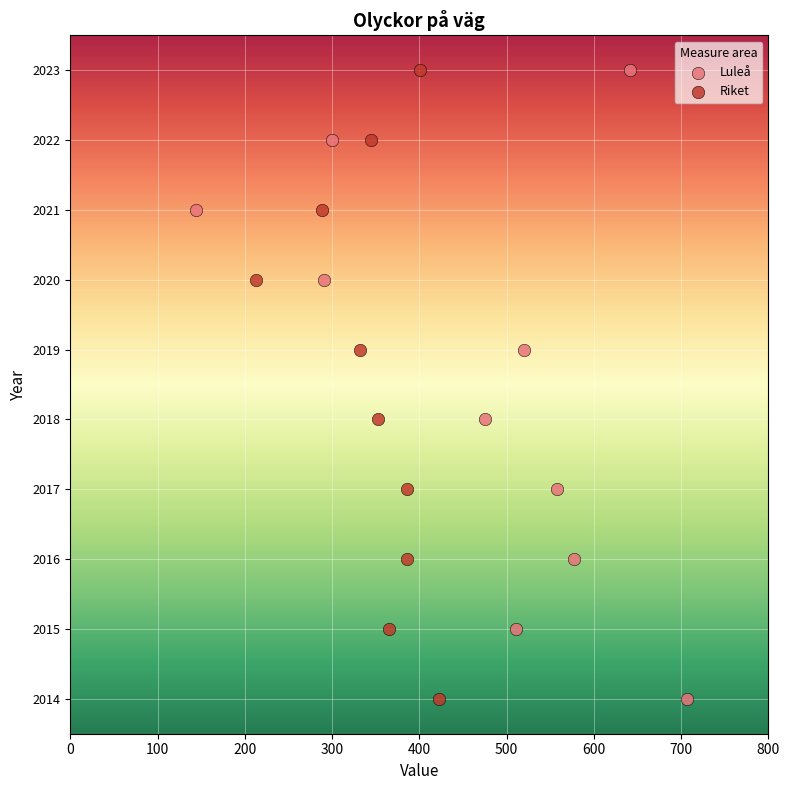

What are all the series names shown in the legend?

Luleå, Riket